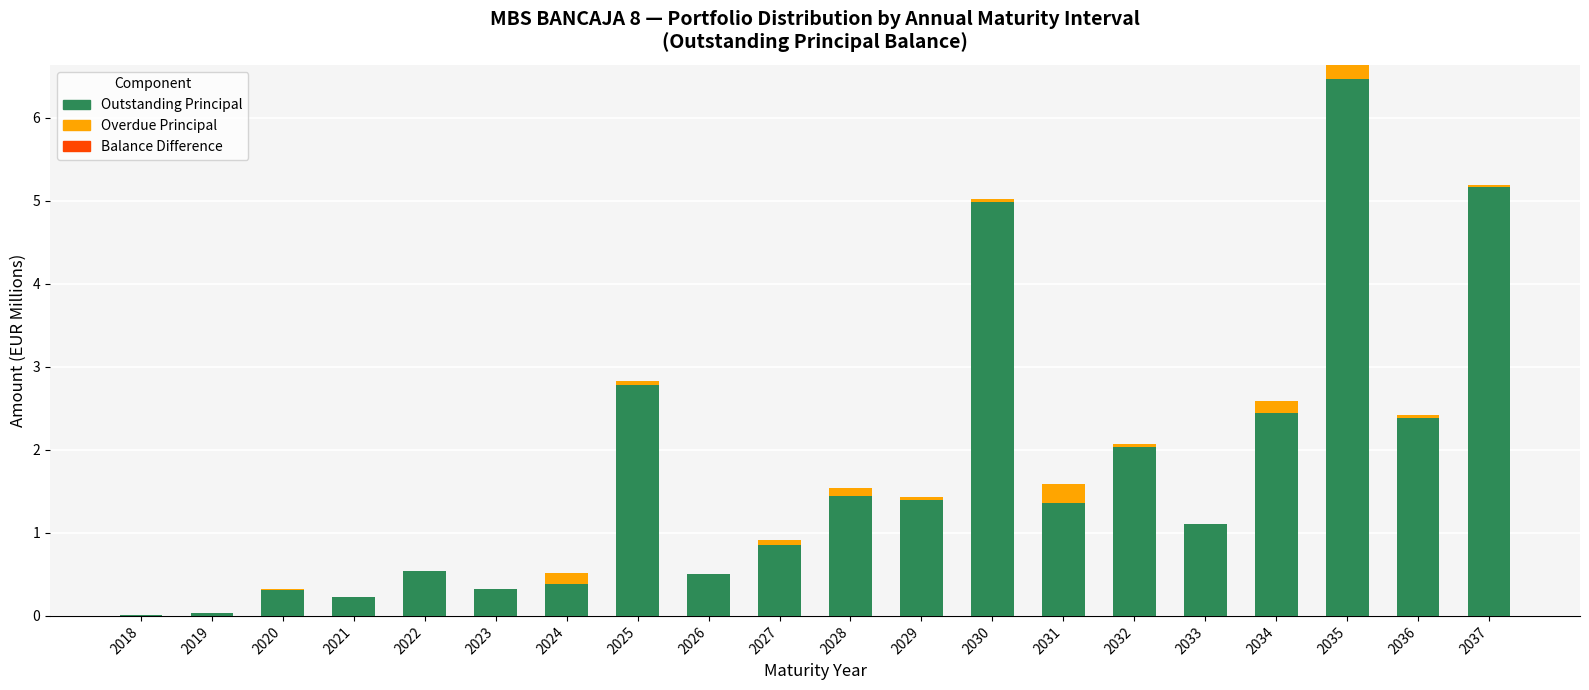

At which category is the sum across all series the highest?

2035